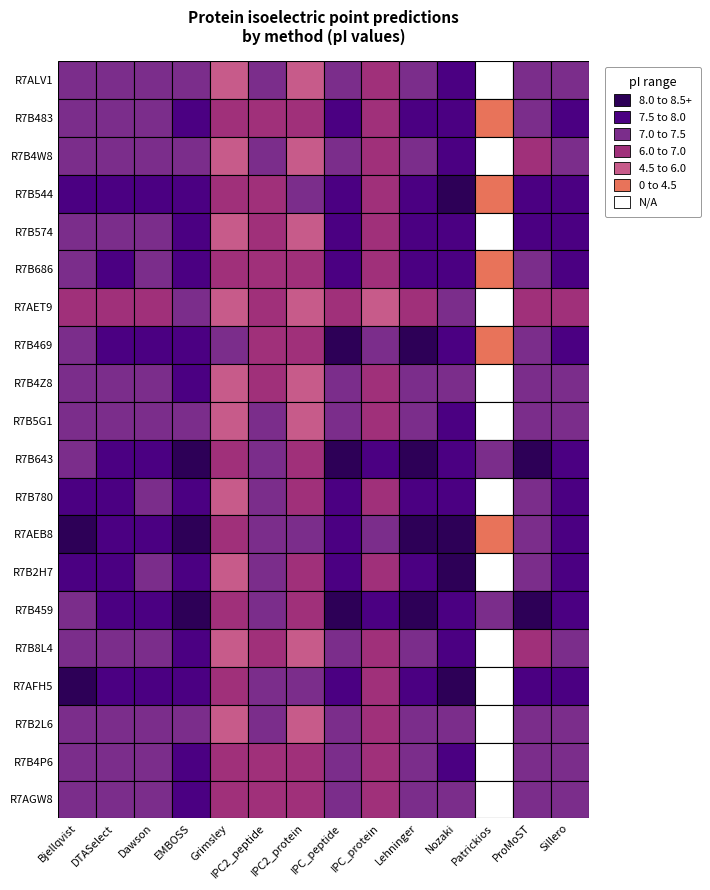

Which has a higher value, R7B4W8 or R7B643?

R7B643